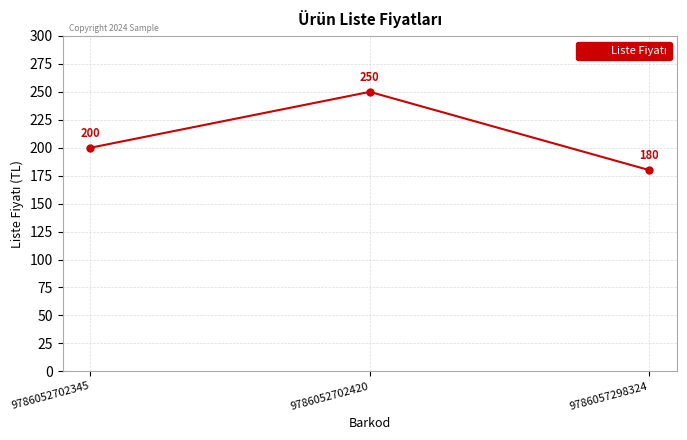

At which category does the chart reach its minimum across all series?

9786057298324